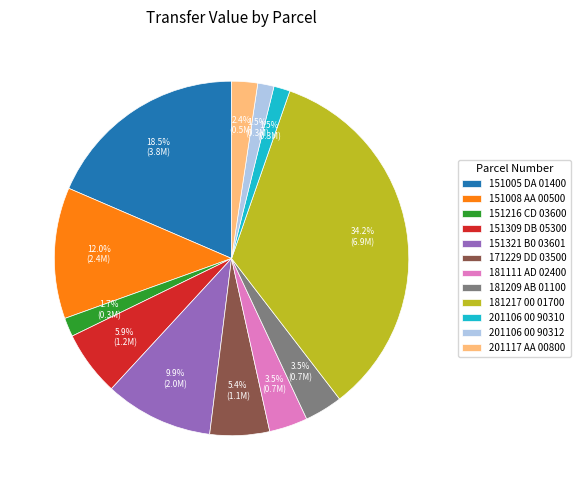

Is 151008 AA 00500 the majority of the pie?

No